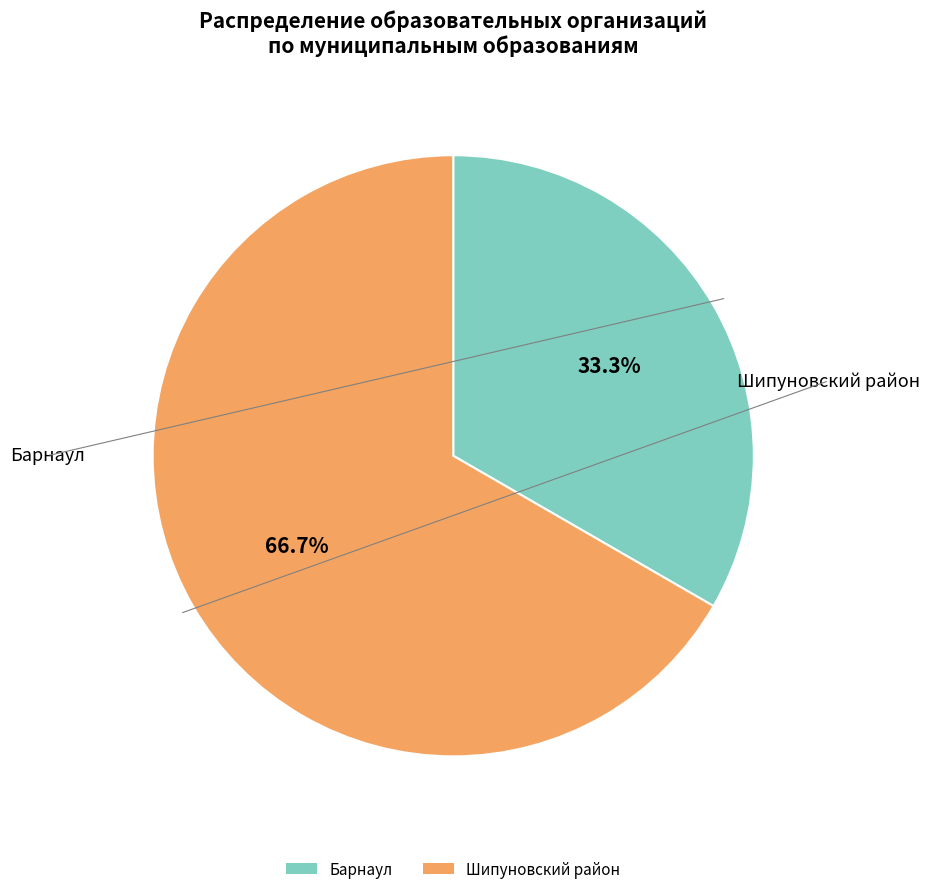

Is it true that Шипуновский район is 67% of the pie?

True